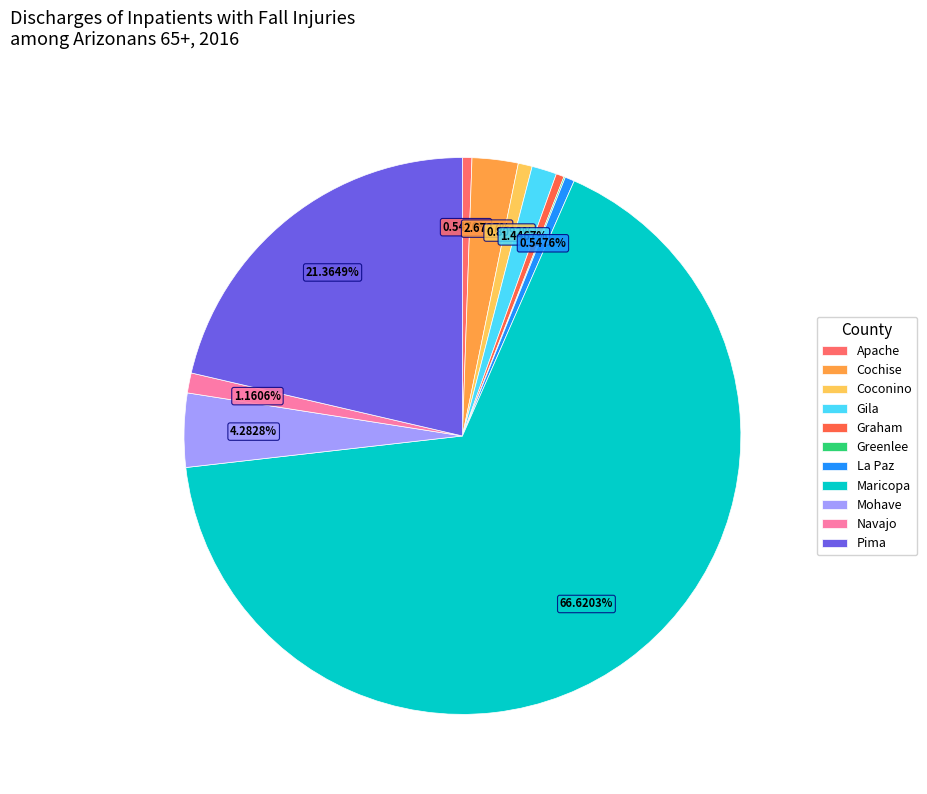

Combined, do Navajo and Coconino account for over 50%?

No